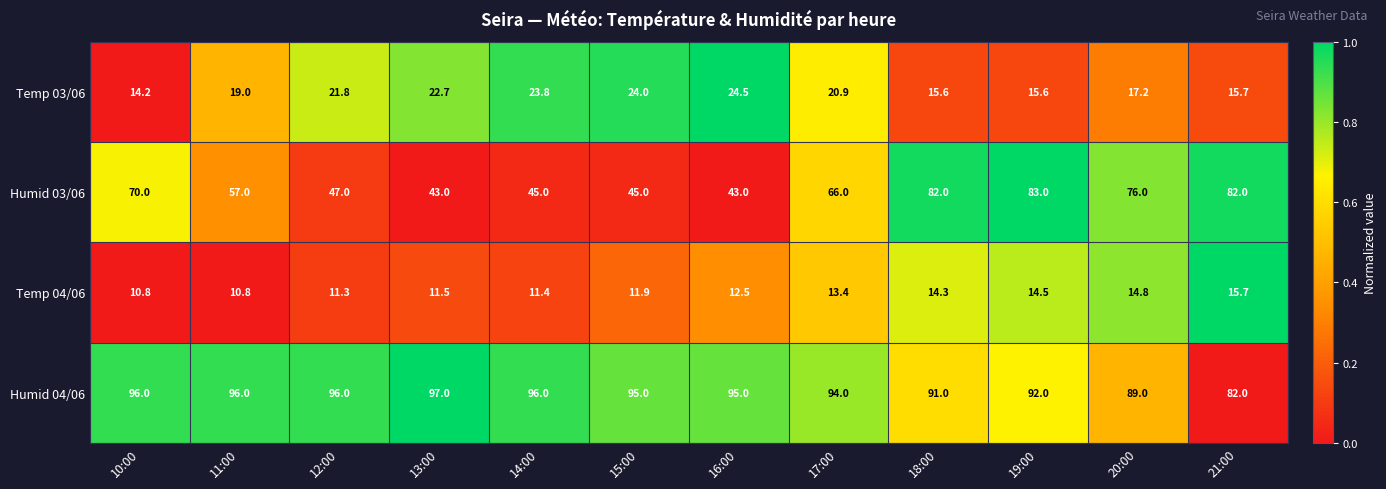

At how many categories does at least one series exceed 57?

12